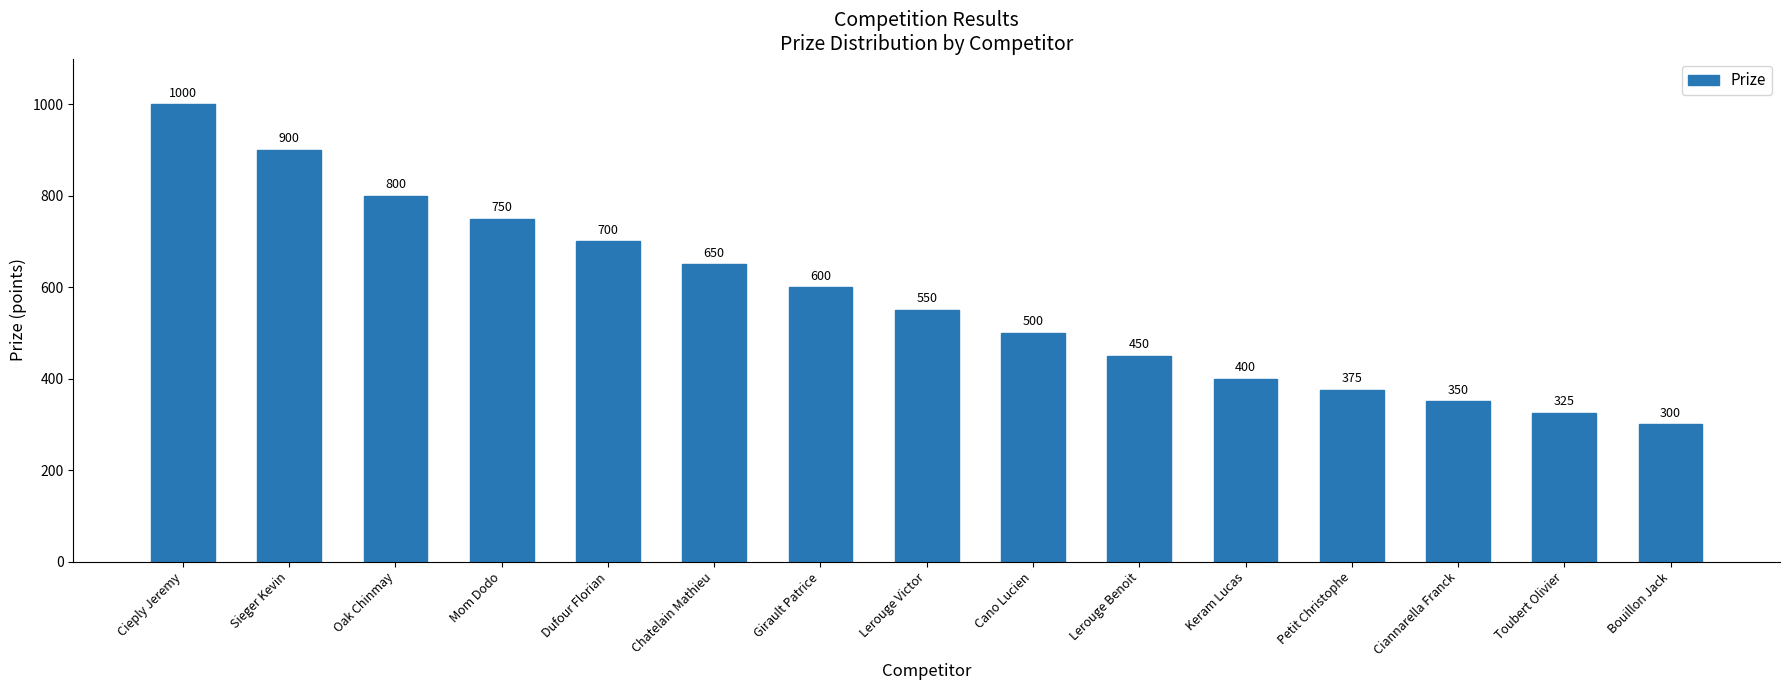

List the labels in order of value, smallest first.

Bouillon Jack, Toubert Olivier, Ciannarella Franck, Petit Christophe, Keram Lucas, Lerouge Benoit, Cano Lucien, Lerouge Victor, Girault Patrice, Chatelain Mathieu, Dufour Florian, Mom Dodo, Oak Chinmay, Sieger Kevin, Cieply Jeremy